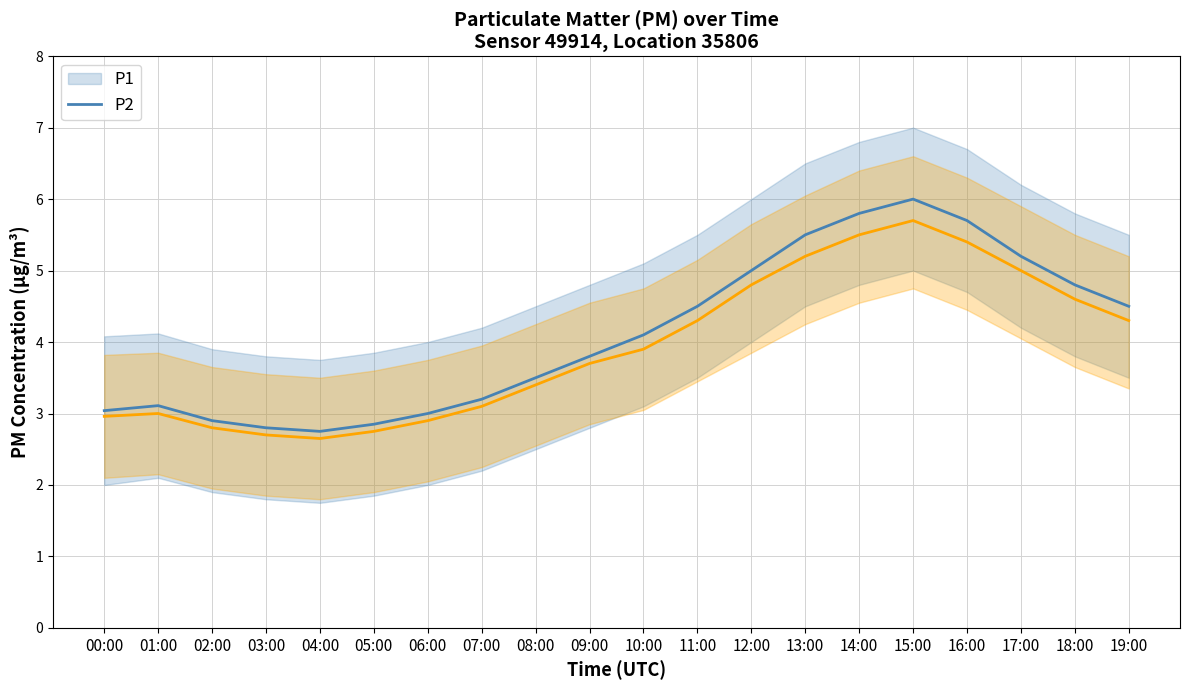

How many lines are shown in the chart?

2